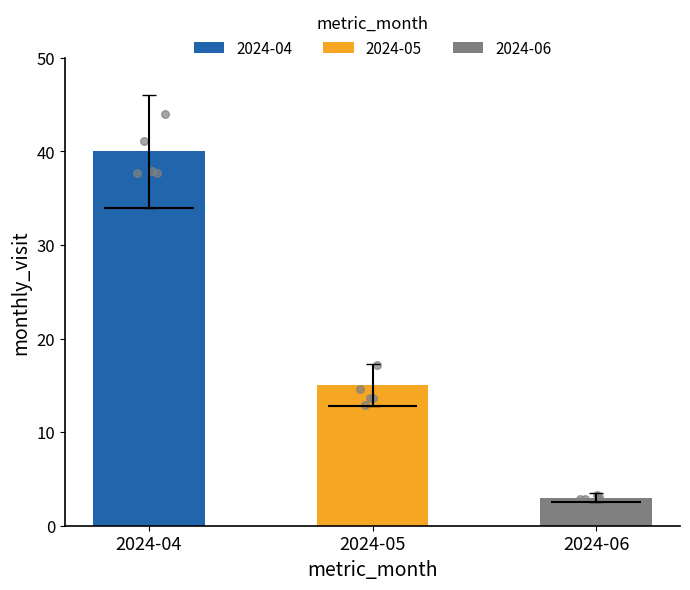

What is the change in value from 2024-05 to 2024-06?

-12